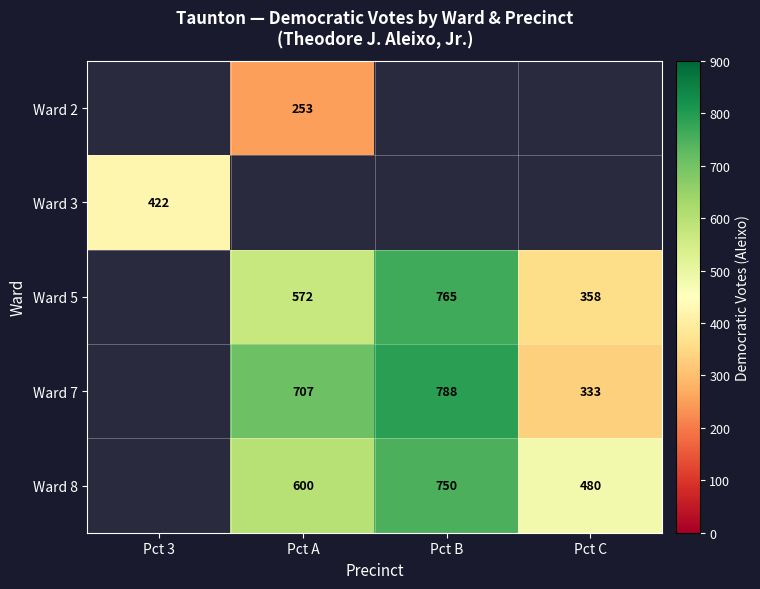

Is it true that Ward 8 equals 385 at Pct B?

False